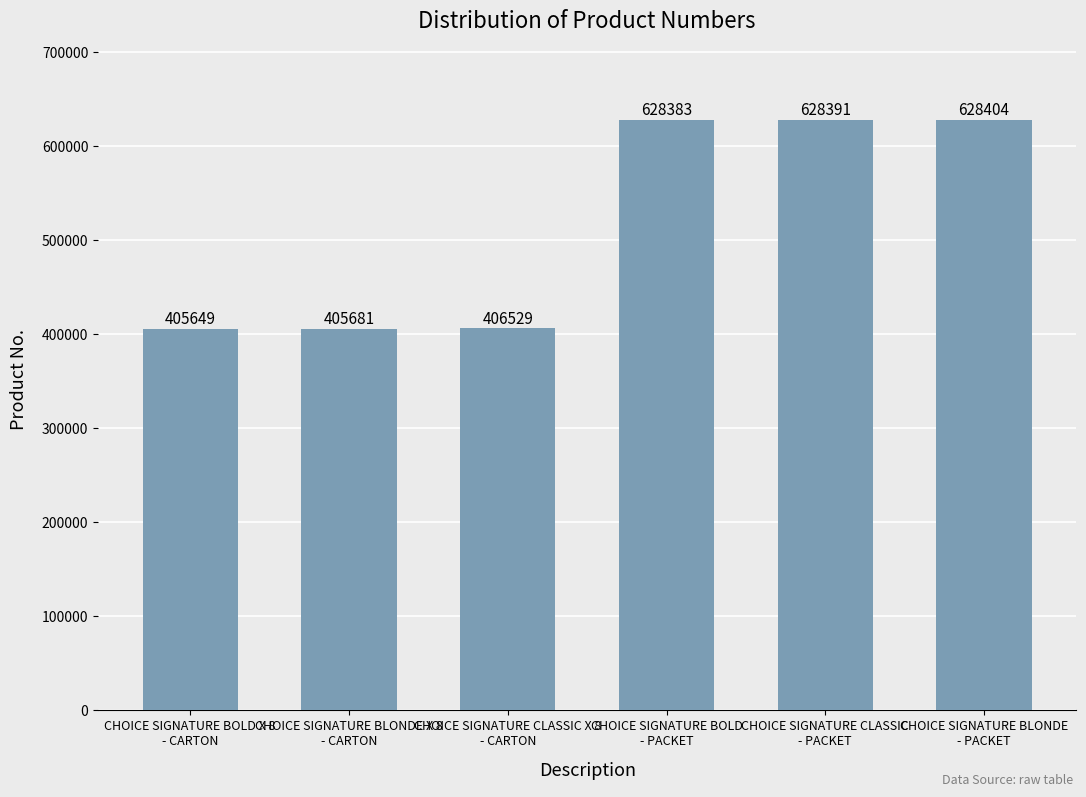

What is the change in value from CHOICE SIGNATURE BOLD X 8
- CARTON to CHOICE SIGNATURE CLASSIC
- PACKET?

+222742